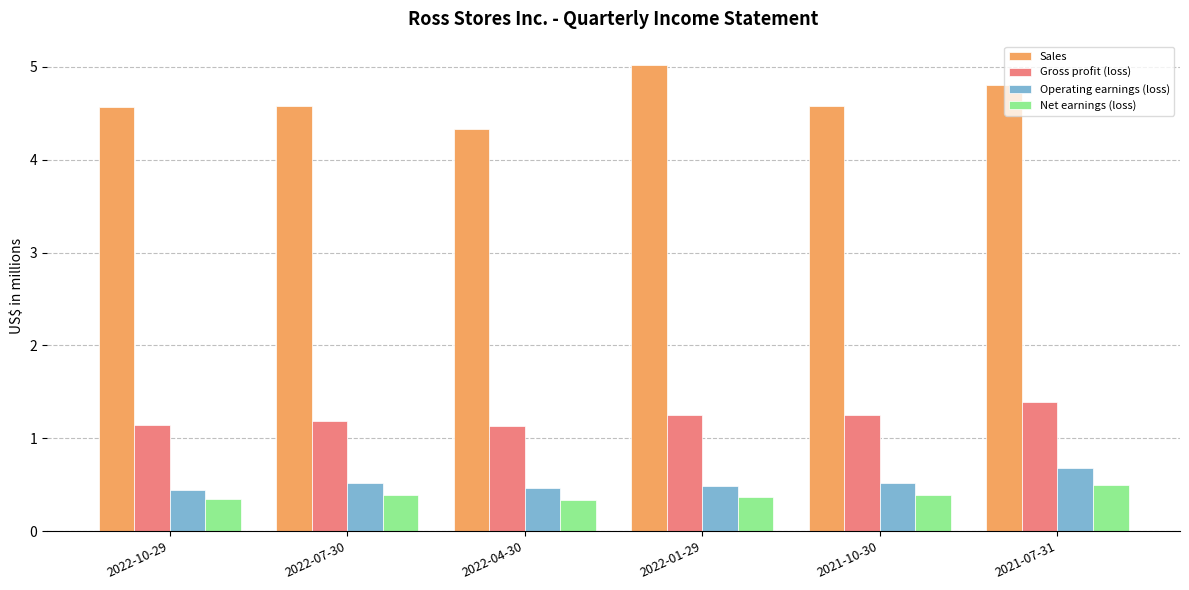

What are all the series names shown in the legend?

Sales, Gross profit (loss), Operating earnings (loss), Net earnings (loss)